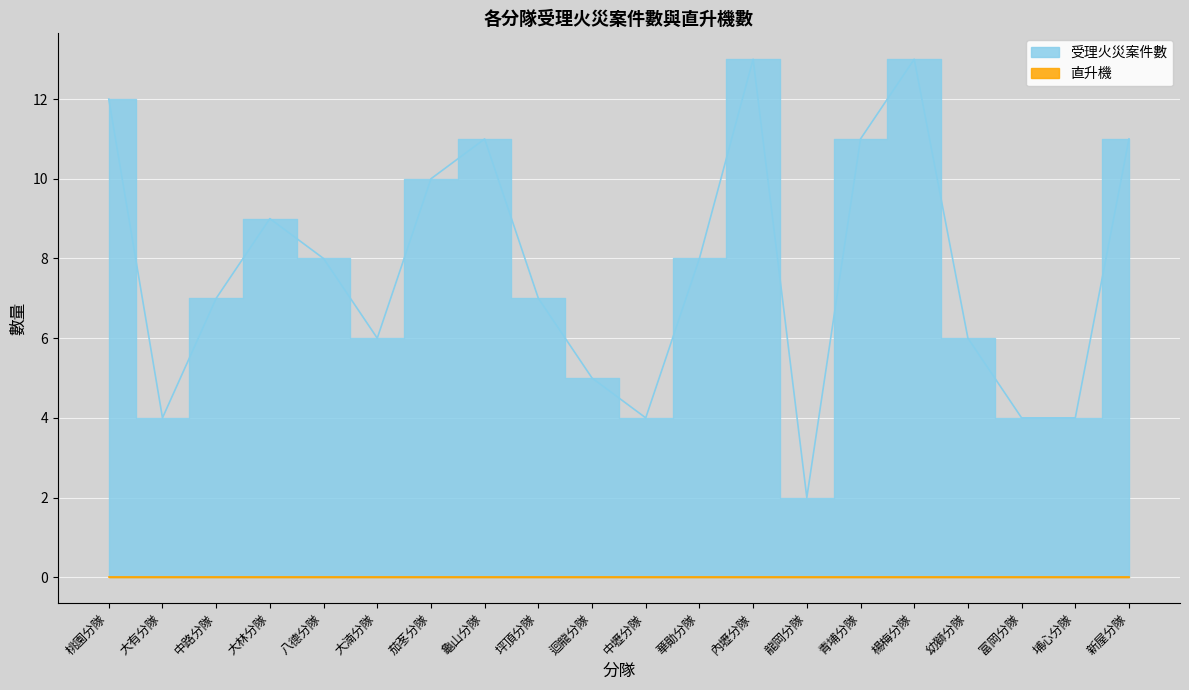

Is it true that the value at 中壢分隊 is 4?

True